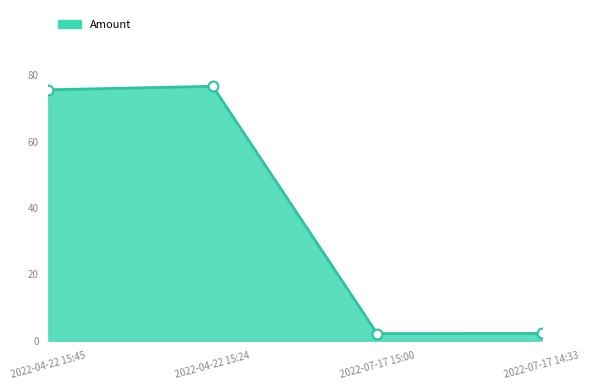

Which has a higher value, 2022-04-22 15:24 or 2022-07-17 15:00?

2022-04-22 15:24